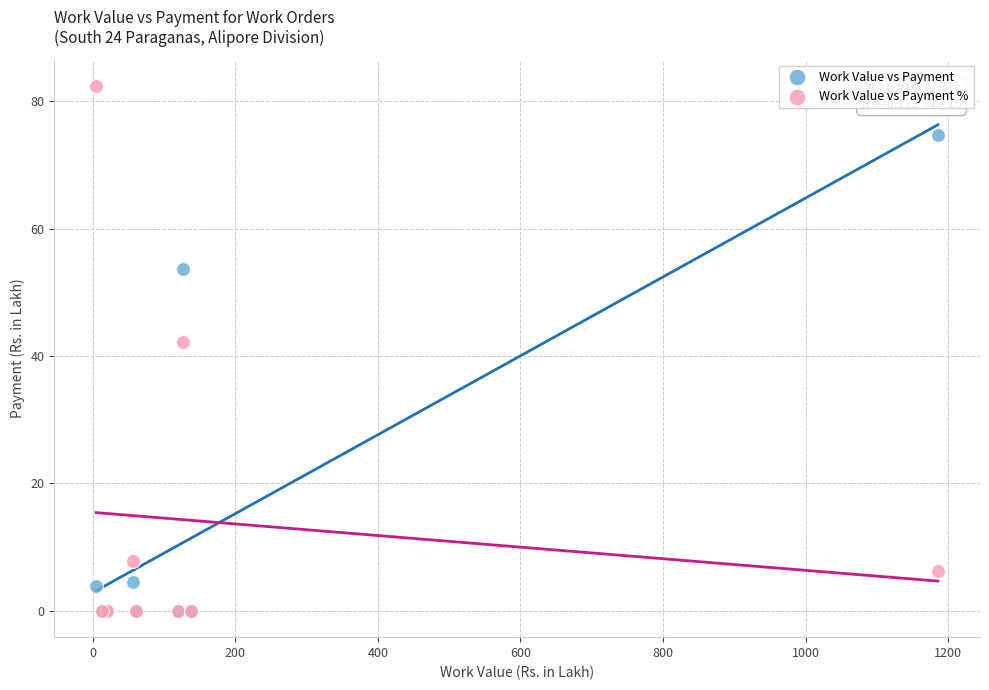

Which series contains the highest Y value?

Work Value vs Payment %